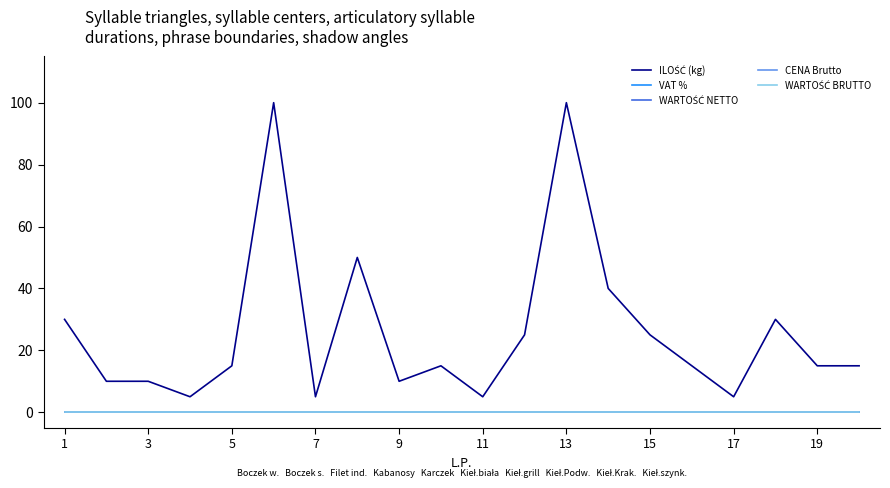

True or false: VAT % and WARTOŚĆ NETTO intersect in this chart.

False